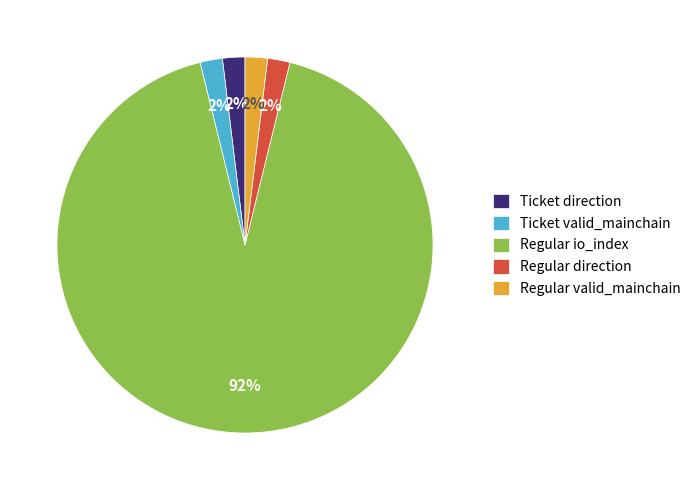

To the nearest percent, what percentage of the pie is Regular io_index?

92%